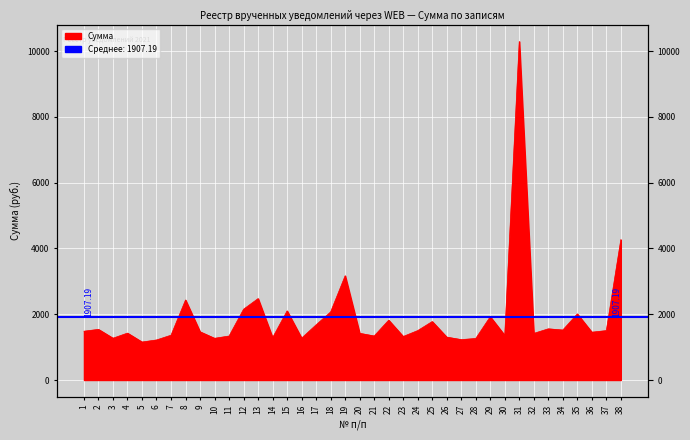

How many categories are shown in the chart?

38